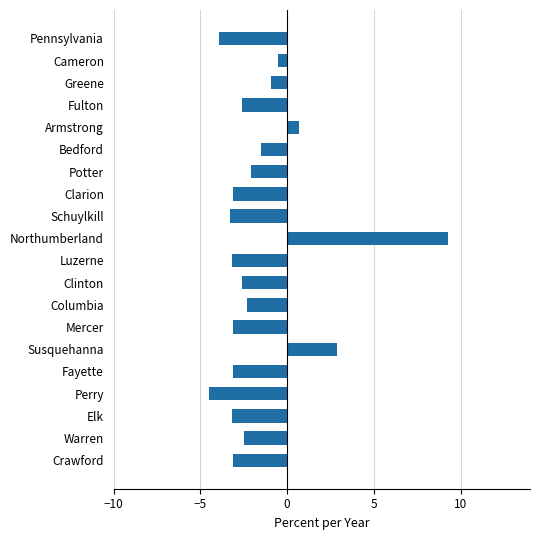

How many data points are less than -2?

14